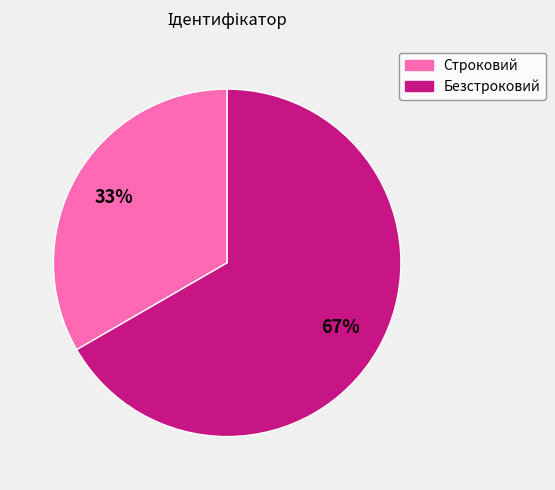

Between Безстроковий and Строковий, which is larger?

Безстроковий